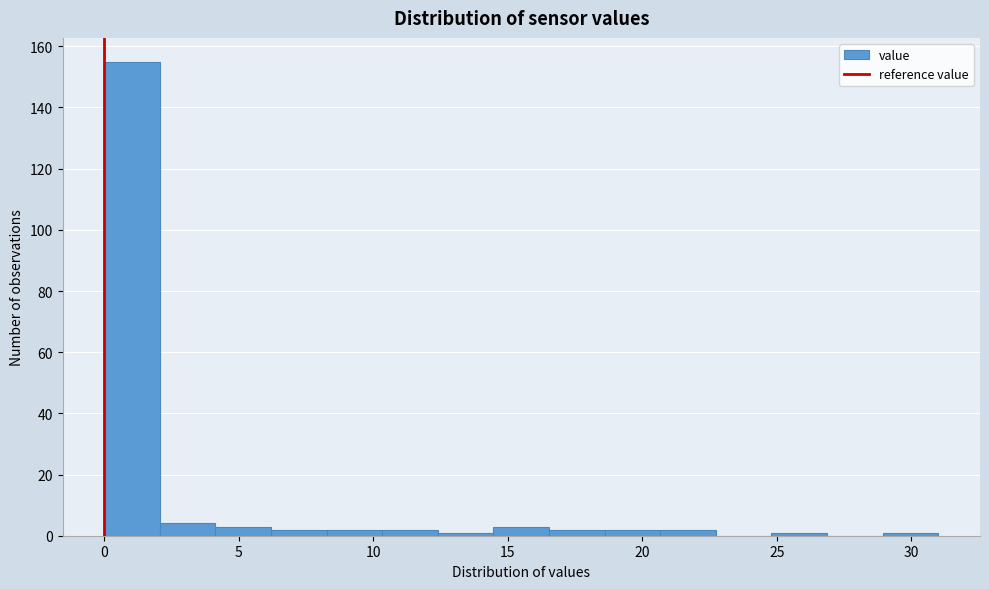

Over which range of the x-axis is the bar tallest?

0.0 to 2.0